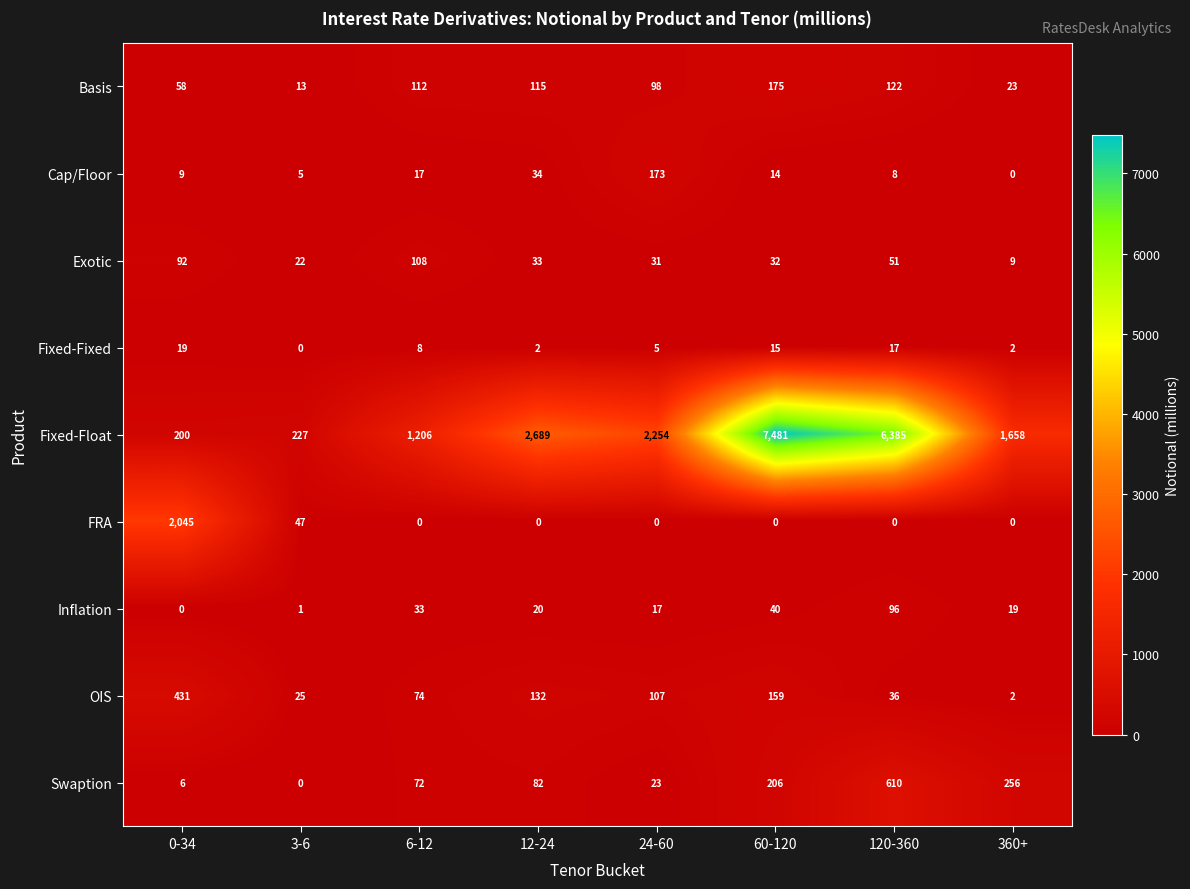

Which series has the largest range (max minus min)?

Fixed-Float